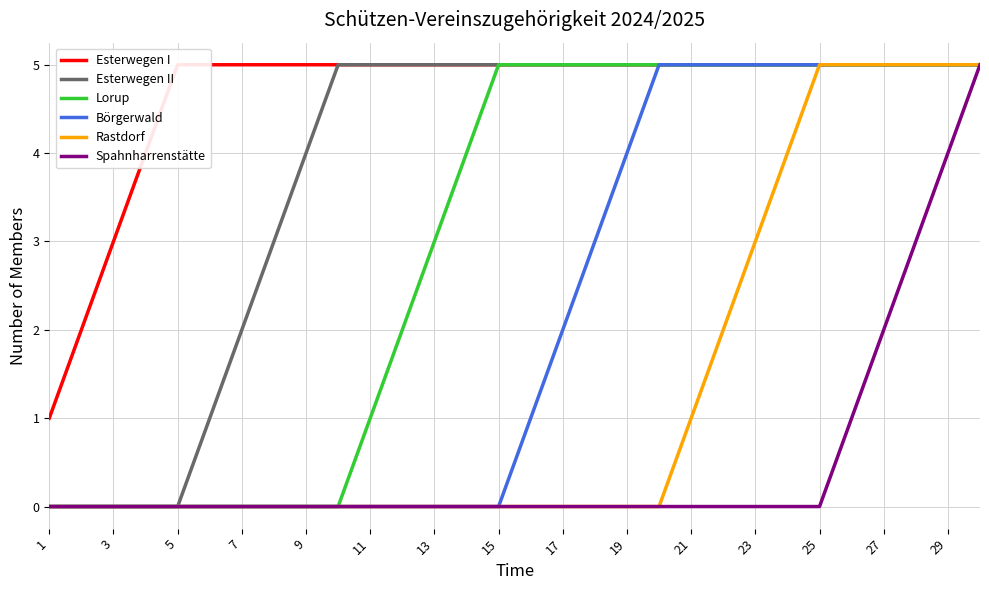

The Spahnharrenstätte series shows -2 at 9. True or false?

False